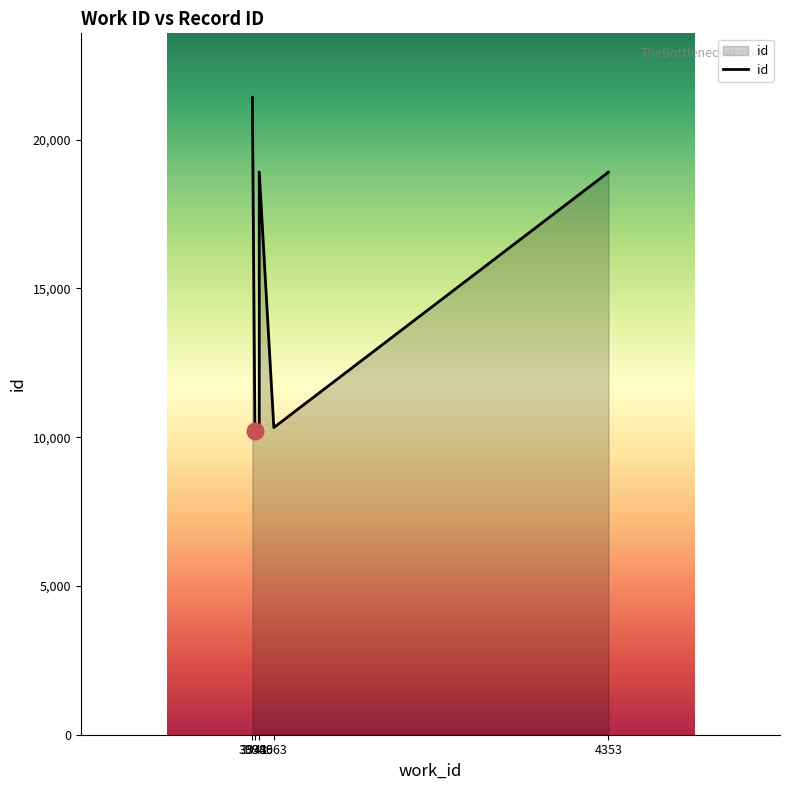

What is the difference between the maximum and second lowest values?

11195